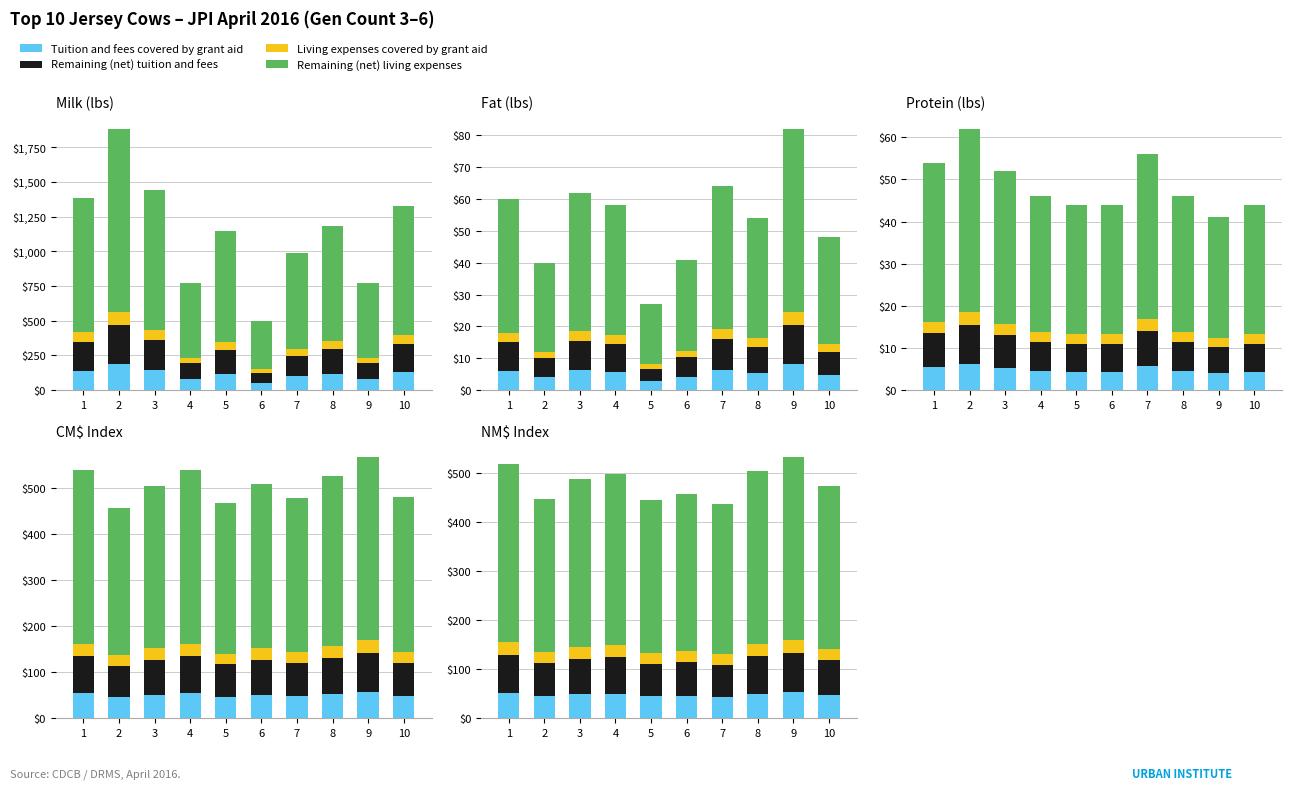

What is the average value of the Tuition and fees covered by grant aid series?

48.1